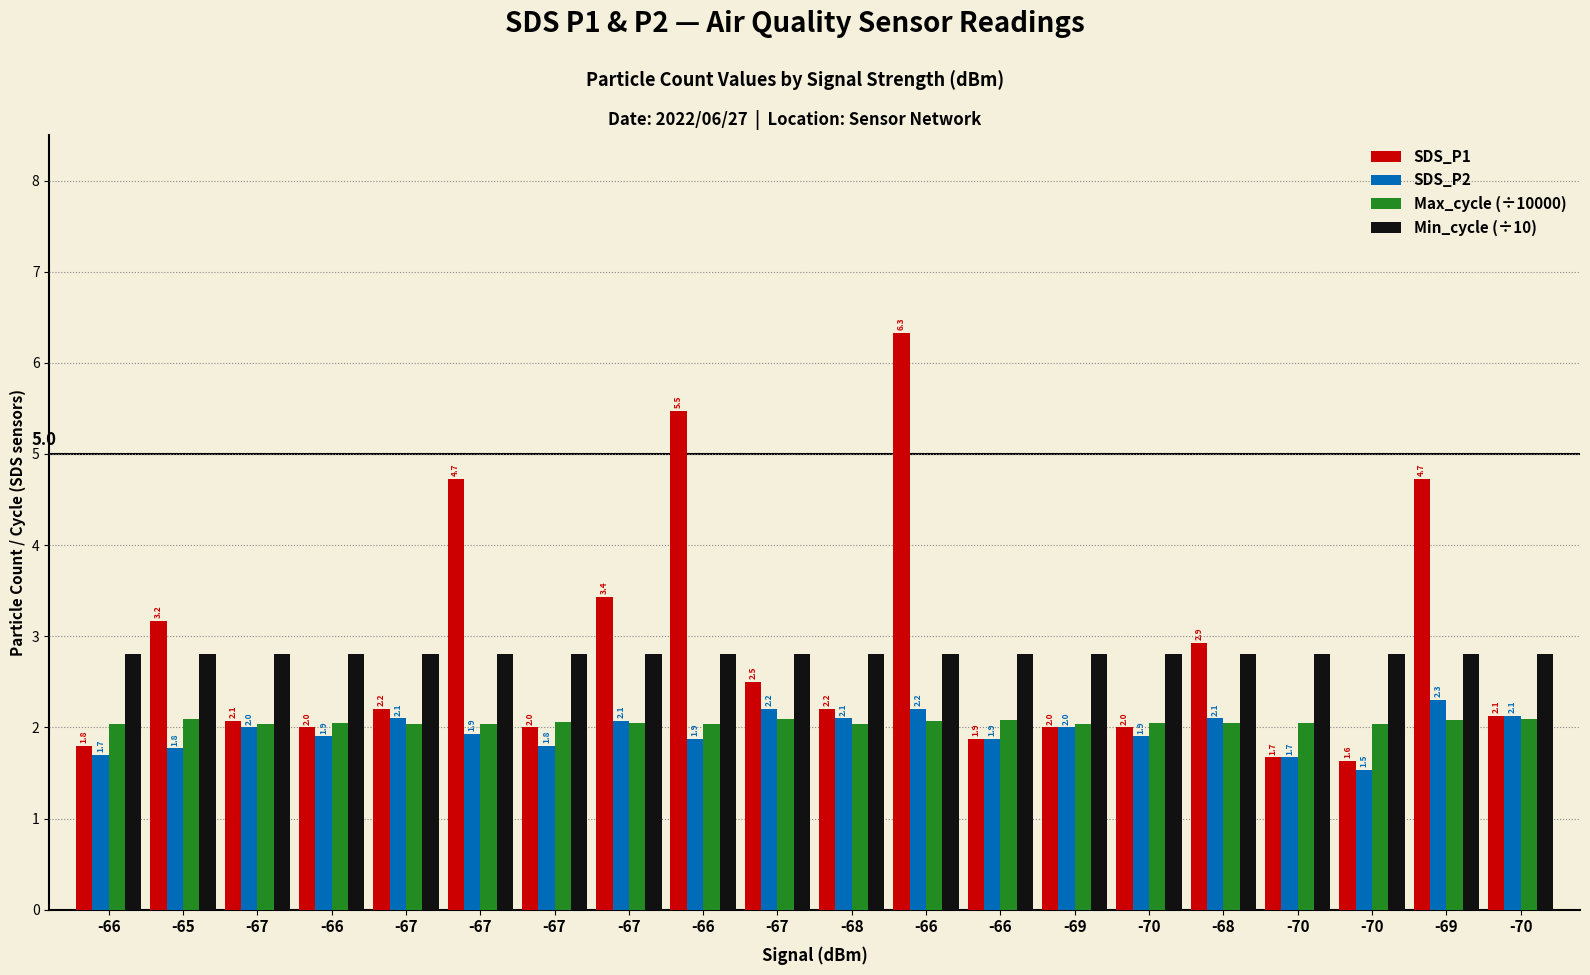

Reading right to left, transcribe all the data shown in this chart.

SDS_P1: 2.1	4.7	1.6	1.7	2.9	2.0	2.0	1.9	6.3	2.2	2.5	5.5	3.4	2.0	4.7	2.2	2.0	2.1	3.2	1.8
SDS_P2: 2.1	2.3	1.5	1.7	2.1	1.9	2.0	1.9	2.2	2.1	2.2	1.9	2.1	1.8	1.9	2.1	1.9	2.0	1.8	1.7
Max_cycle (÷10000): 2.1	2.1	2.0	2.1	2.1	2.1	2.0	2.1	2.1	2.0	2.1	2.0	2.0	2.1	2.0	2.0	2.0	2.0	2.1	2.0
Min_cycle (÷10): 2.8	2.8	2.8	2.8	2.8	2.8	2.8	2.8	2.8	2.8	2.8	2.8	2.8	2.8	2.8	2.8	2.8	2.8	2.8	2.8